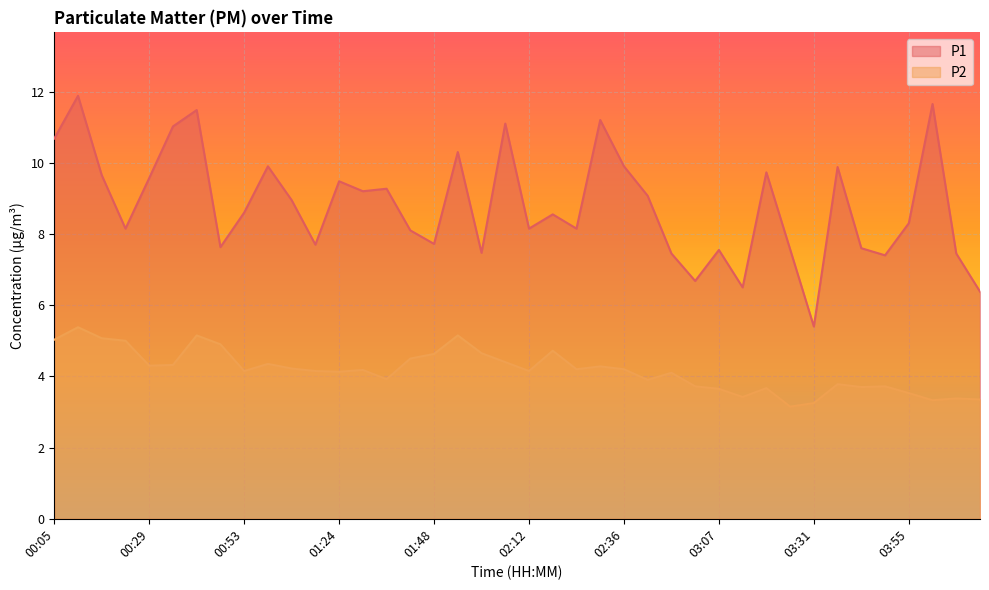

What is the lowest value of the P1 series?

5.4